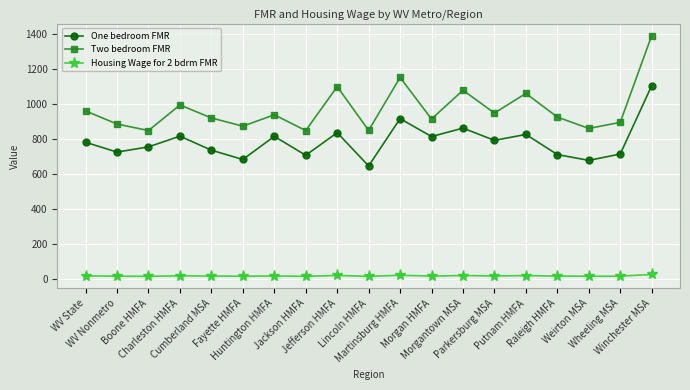

What is the difference between the maximum and second lowest values in the Housing Wage for 2 bdrm FMR series?

10.4